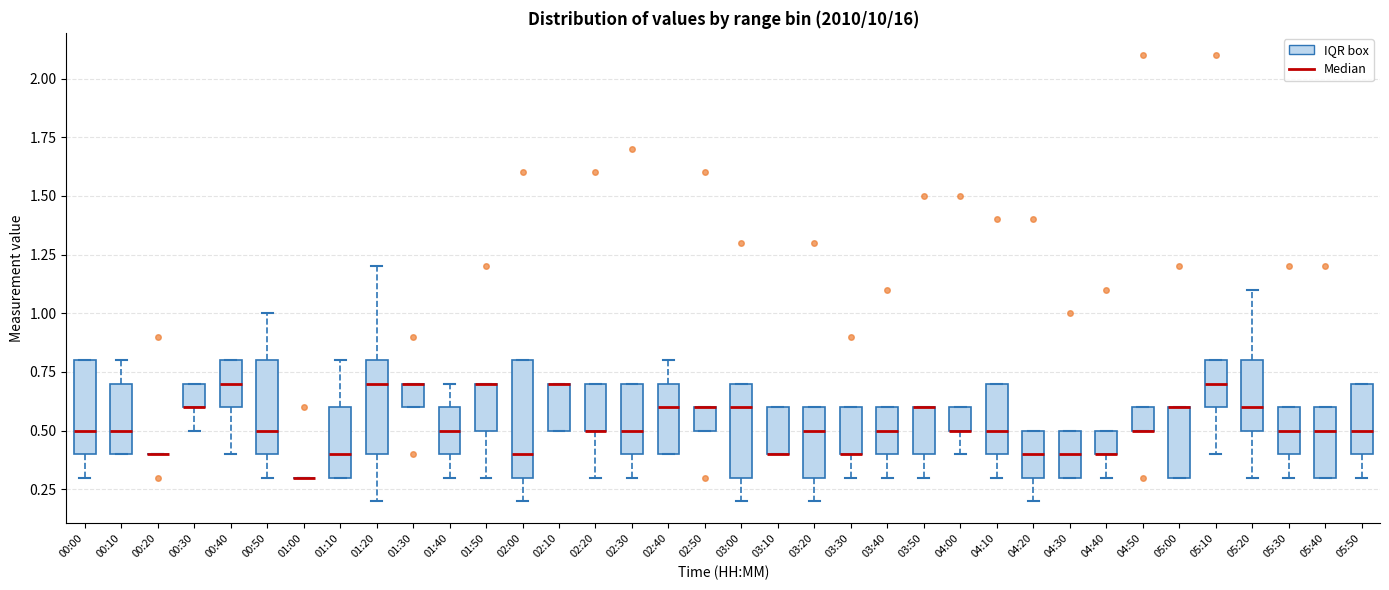

Reading left to right, transcribe this box plot: for each box, give where its median line is, the range the box spans, and where its two whiskers end, as read against the y-axis. The values are not printed on the chart, so give them approximately, as read against the axis.

00:00: median 0.5, box 0.4 to 0.8, whiskers 0.3 to 0.8
00:10: median 0.5, box 0.4 to 0.7, whiskers 0.4 to 0.8
00:20: box collapsed to a line at 0.4, whiskers 0.4 to 0.4
00:30: median 0.6 (drawn on the box's lower edge), box 0.6 to 0.7, whiskers 0.5 to 0.7
00:40: median 0.7, box 0.6 to 0.8, whiskers 0.4 to 0.8
00:50: median 0.5, box 0.4 to 0.8, whiskers 0.3 to 1.0
01:00: box collapsed to a line at 0.3, whiskers 0.3 to 0.3
01:10: median 0.4, box 0.3 to 0.6, whiskers 0.3 to 0.8
01:20: median 0.7, box 0.4 to 0.8, whiskers 0.2 to 1.2
01:30: median 0.7 (drawn on the box's upper edge), box 0.6 to 0.7, whiskers 0.6 to 0.7
01:40: median 0.5, box 0.4 to 0.6, whiskers 0.3 to 0.7
01:50: median 0.7 (drawn on the box's upper edge), box 0.5 to 0.7, whiskers 0.3 to 0.7
02:00: median 0.4, box 0.3 to 0.8, whiskers 0.2 to 0.8
02:10: median 0.7 (drawn on the box's upper edge), box 0.5 to 0.7, whiskers 0.5 to 0.7
02:20: median 0.5 (drawn on the box's lower edge), box 0.5 to 0.7, whiskers 0.3 to 0.7
02:30: median 0.5, box 0.4 to 0.7, whiskers 0.3 to 0.7
02:40: median 0.6, box 0.4 to 0.7, whiskers 0.4 to 0.8
02:50: median 0.6 (drawn on the box's upper edge), box 0.5 to 0.6, whiskers 0.5 to 0.6
03:00: median 0.6, box 0.3 to 0.7, whiskers 0.2 to 0.7
03:10: median 0.4 (drawn on the box's lower edge), box 0.4 to 0.6, whiskers 0.4 to 0.6
03:20: median 0.5, box 0.3 to 0.6, whiskers 0.2 to 0.6
03:30: median 0.4 (drawn on the box's lower edge), box 0.4 to 0.6, whiskers 0.3 to 0.6
03:40: median 0.5, box 0.4 to 0.6, whiskers 0.3 to 0.6
03:50: median 0.6 (drawn on the box's upper edge), box 0.4 to 0.6, whiskers 0.3 to 0.6
04:00: median 0.5 (drawn on the box's lower edge), box 0.5 to 0.6, whiskers 0.4 to 0.6
04:10: median 0.5, box 0.4 to 0.7, whiskers 0.3 to 0.7
04:20: median 0.4, box 0.3 to 0.5, whiskers 0.2 to 0.5
04:30: median 0.4, box 0.3 to 0.5, whiskers 0.3 to 0.5
04:40: median 0.4 (drawn on the box's lower edge), box 0.4 to 0.5, whiskers 0.3 to 0.5
04:50: median 0.5 (drawn on the box's lower edge), box 0.5 to 0.6, whiskers 0.5 to 0.6
05:00: median 0.6 (drawn on the box's upper edge), box 0.3 to 0.6, whiskers 0.3 to 0.6
05:10: median 0.7, box 0.6 to 0.8, whiskers 0.4 to 0.8
05:20: median 0.6, box 0.5 to 0.8, whiskers 0.3 to 1.1
05:30: median 0.5, box 0.4 to 0.6, whiskers 0.3 to 0.6
05:40: median 0.5, box 0.3 to 0.6, whiskers 0.3 to 0.6
05:50: median 0.5, box 0.4 to 0.7, whiskers 0.3 to 0.7